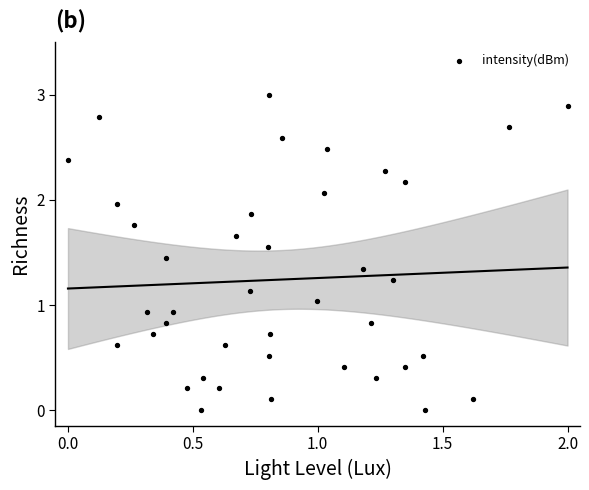

What is the range of Y values (max minus min)?

3.0